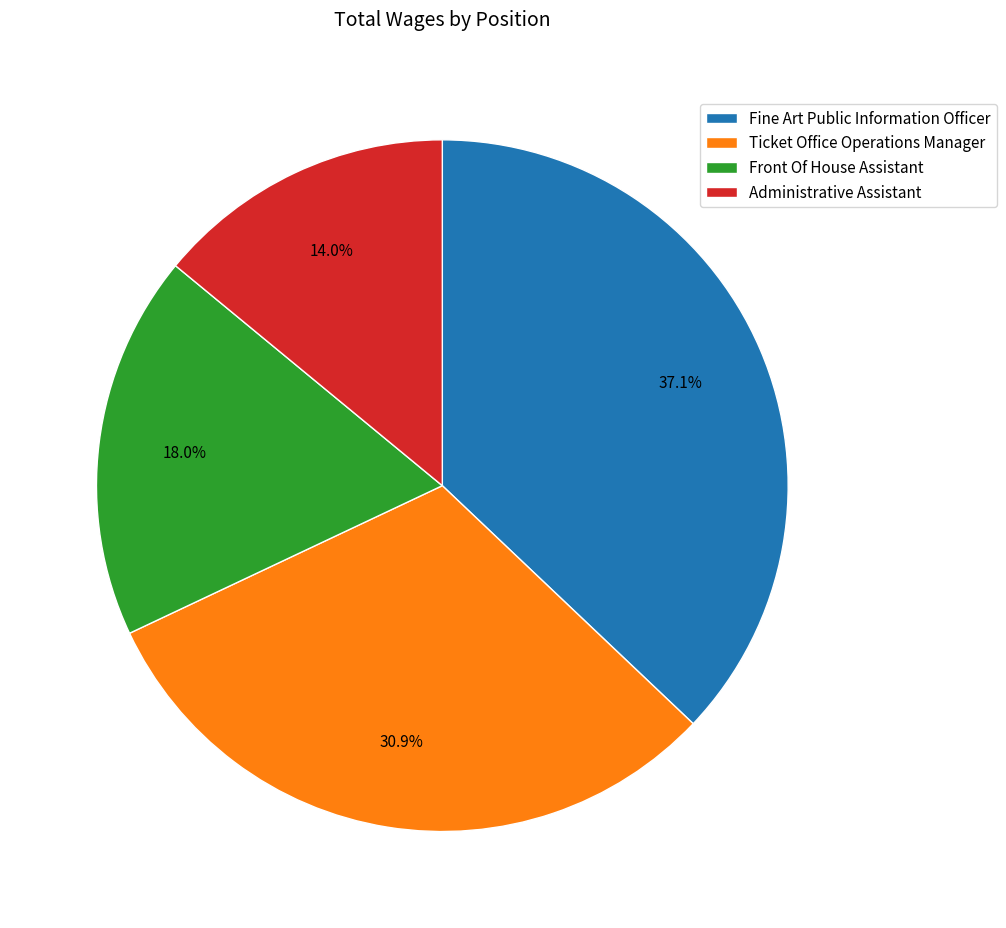

Is it true that Fine Art Public Information Officer is 50% of the pie?

False